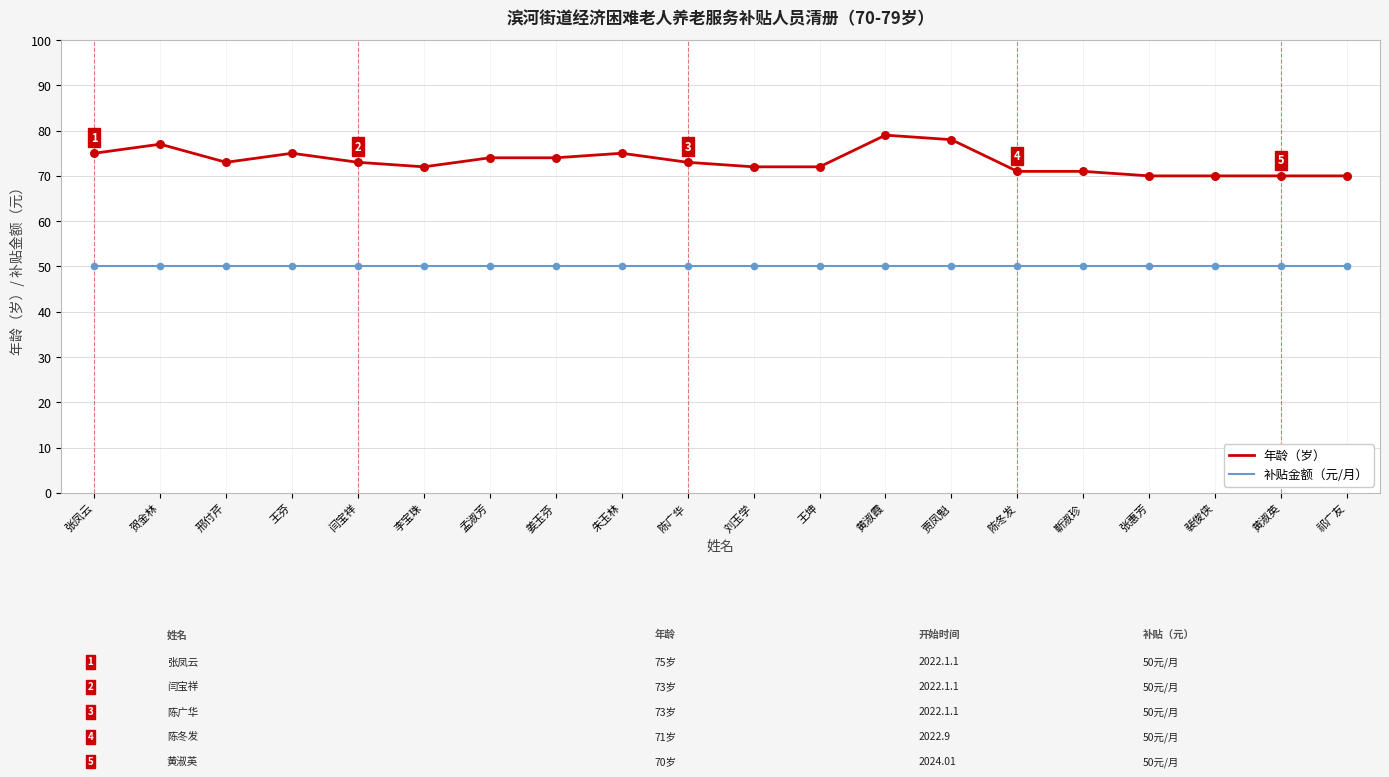

What is the total value across all series at 贾凤魁?

128